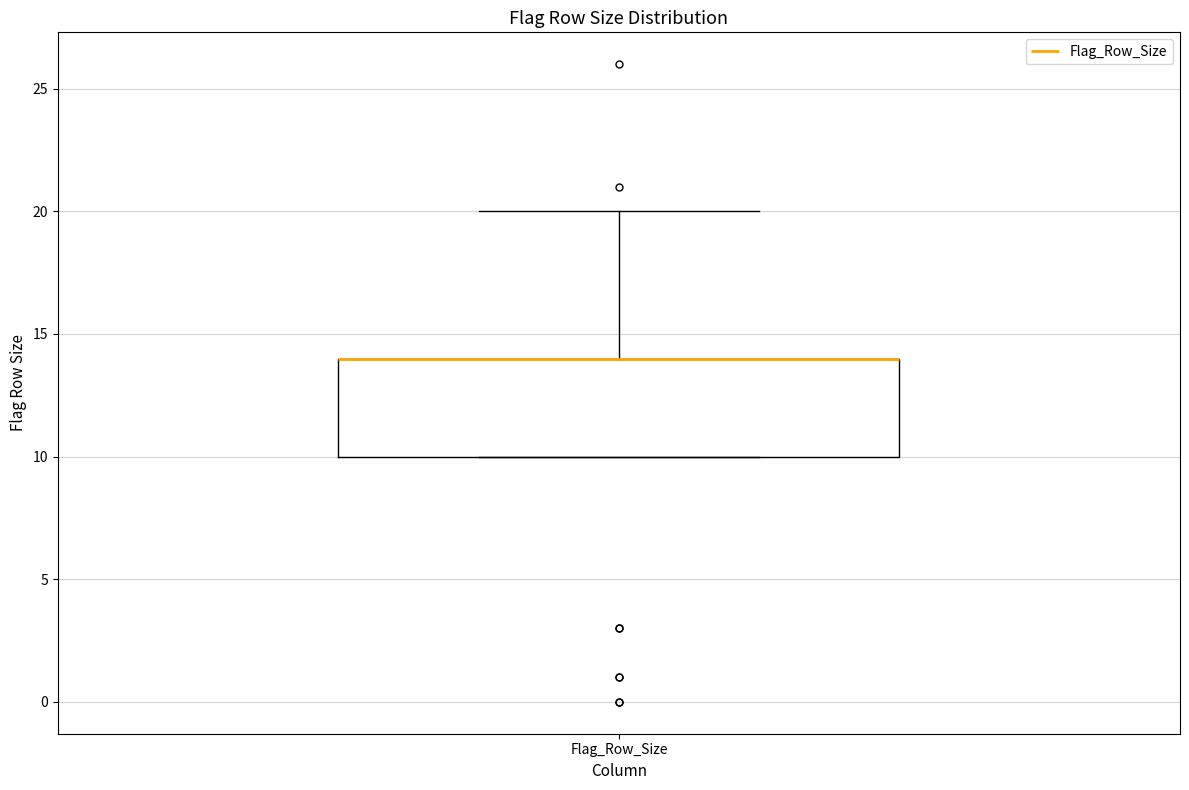

Read this box plot against the y-axis: the position of the median line, the range covered by the box, and the ends of both whiskers. The values are not printed on the chart, so give them approximately, as read against the axis.

median 14 (drawn on the box's upper edge), box 10 to 14, whiskers 10 to 20